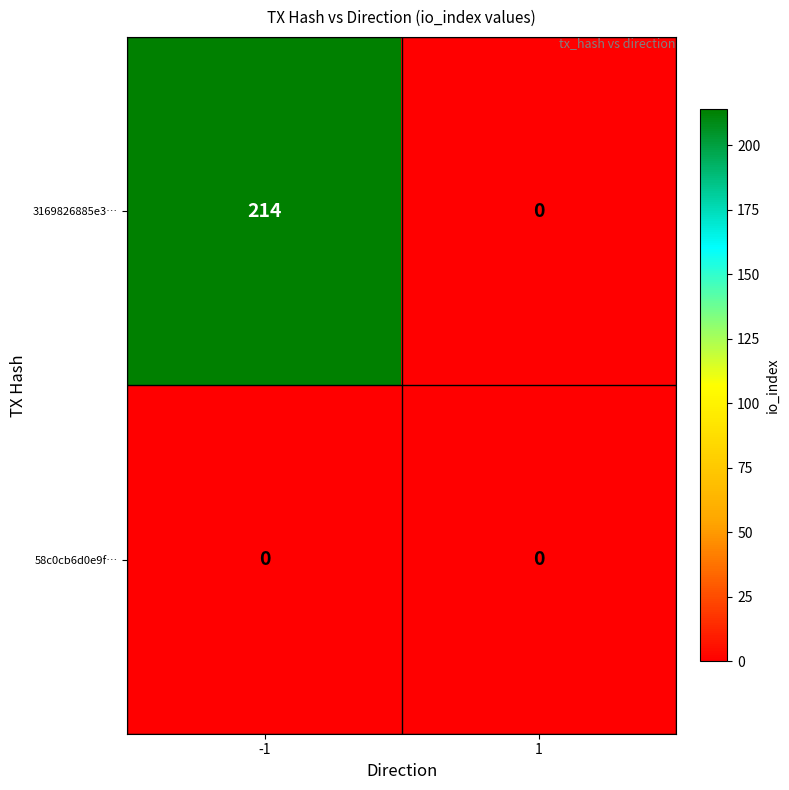

Is the value of 58c0cb6d0e9f… at 1 greater than the value of 3169826885e3… at -1?

No